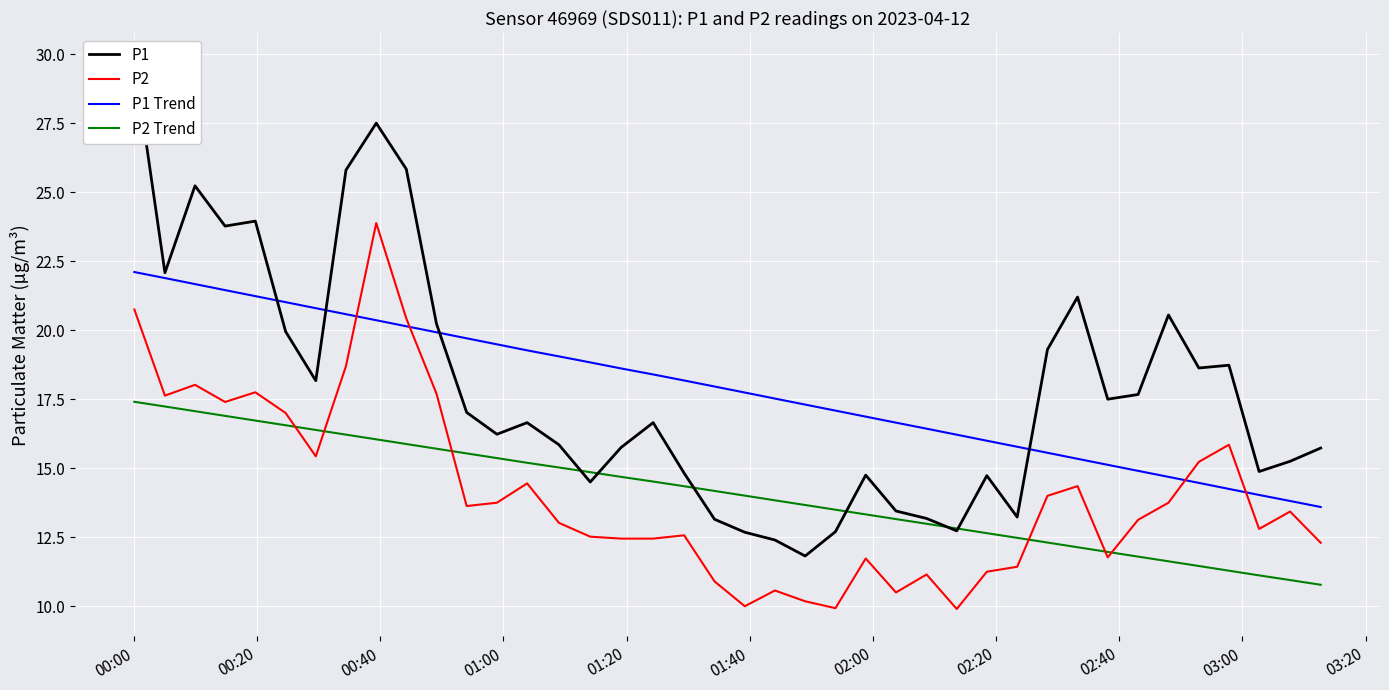

What is the lowest value of the P1 series?

11.8